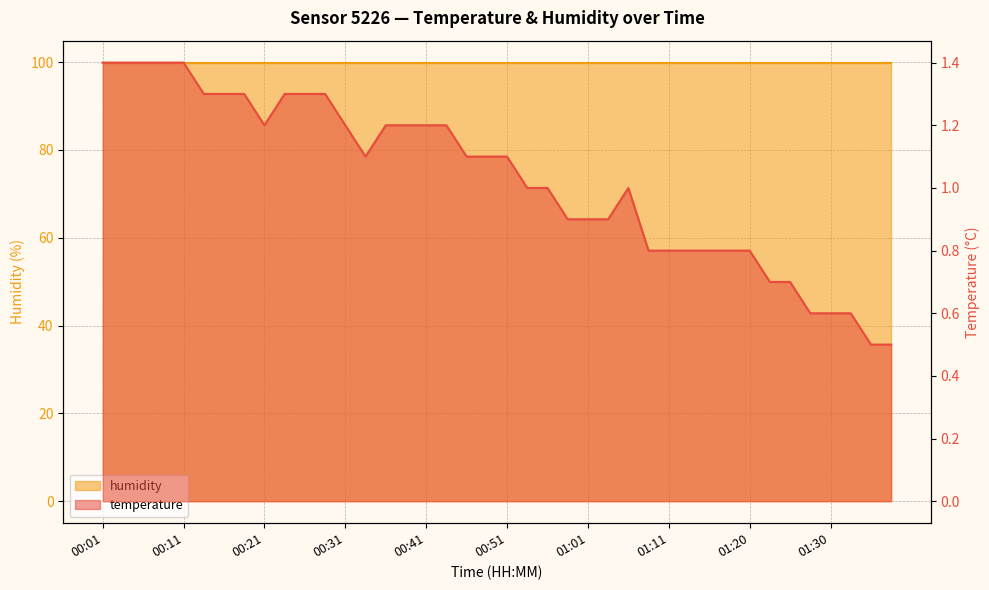

What is the label of the 13th point from the left?

00:31